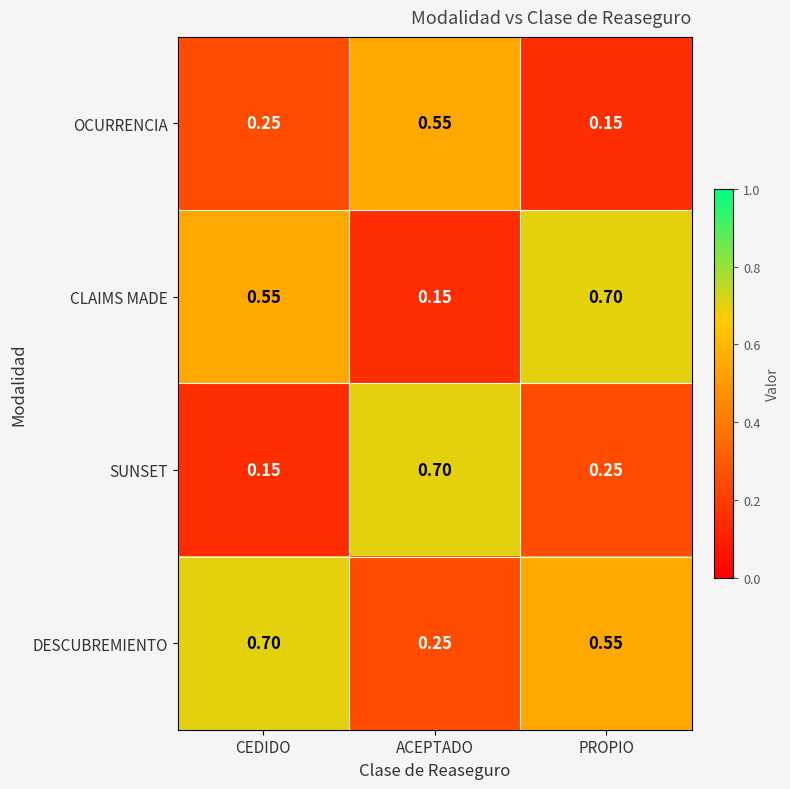

At which label is DESCUBREMIENTO closest to 0?

ACEPTADO